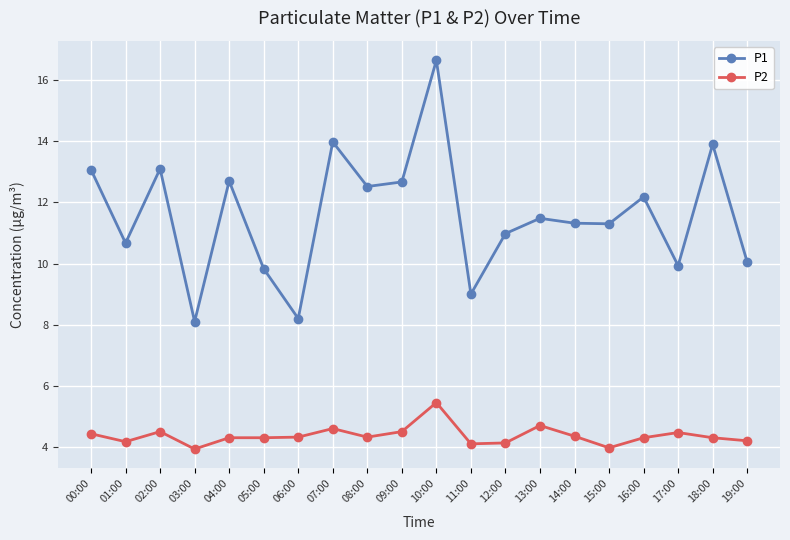

Which series has the largest total across all categories?

P1